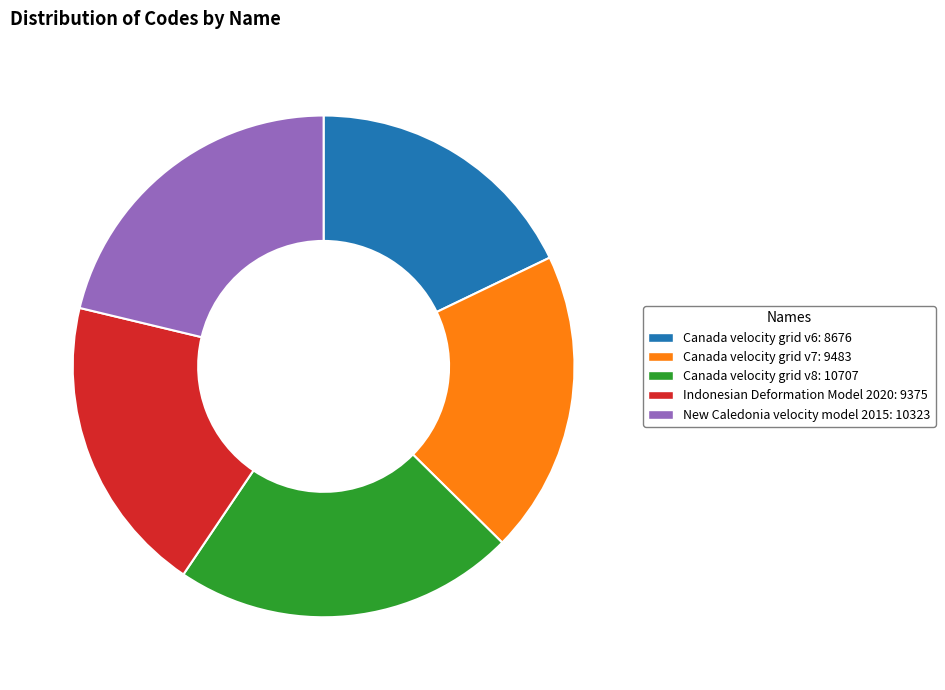

Approximately how many times larger is the value at Indonesian Deformation Model 2020 compared to Canada velocity grid v7?

1.0